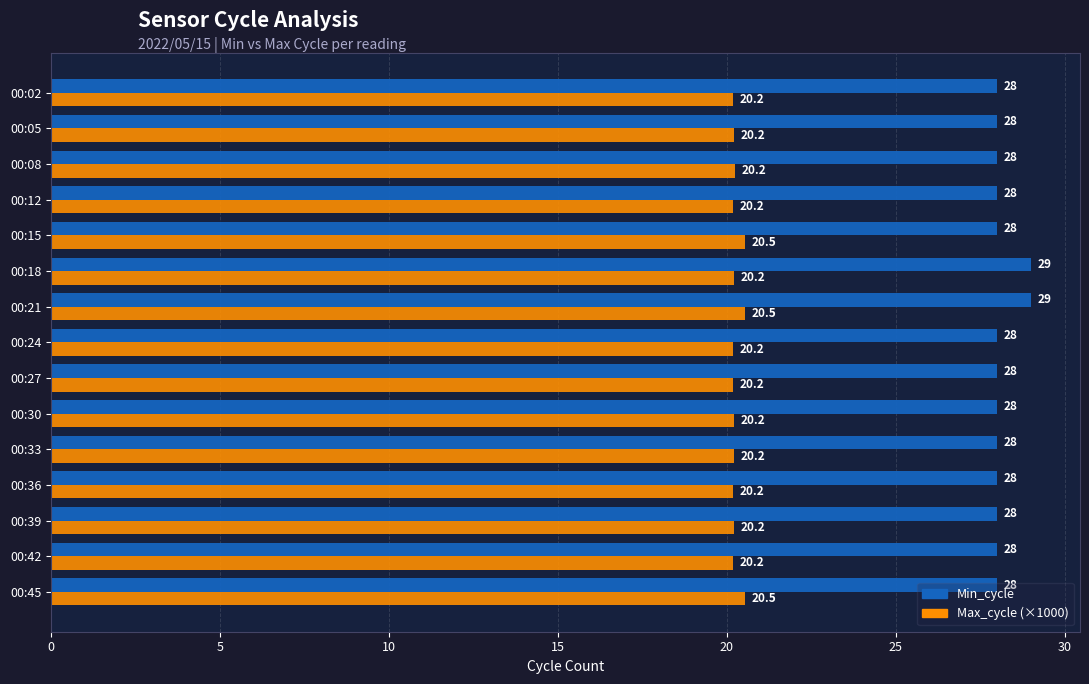

Count the number of data series in this chart.

2